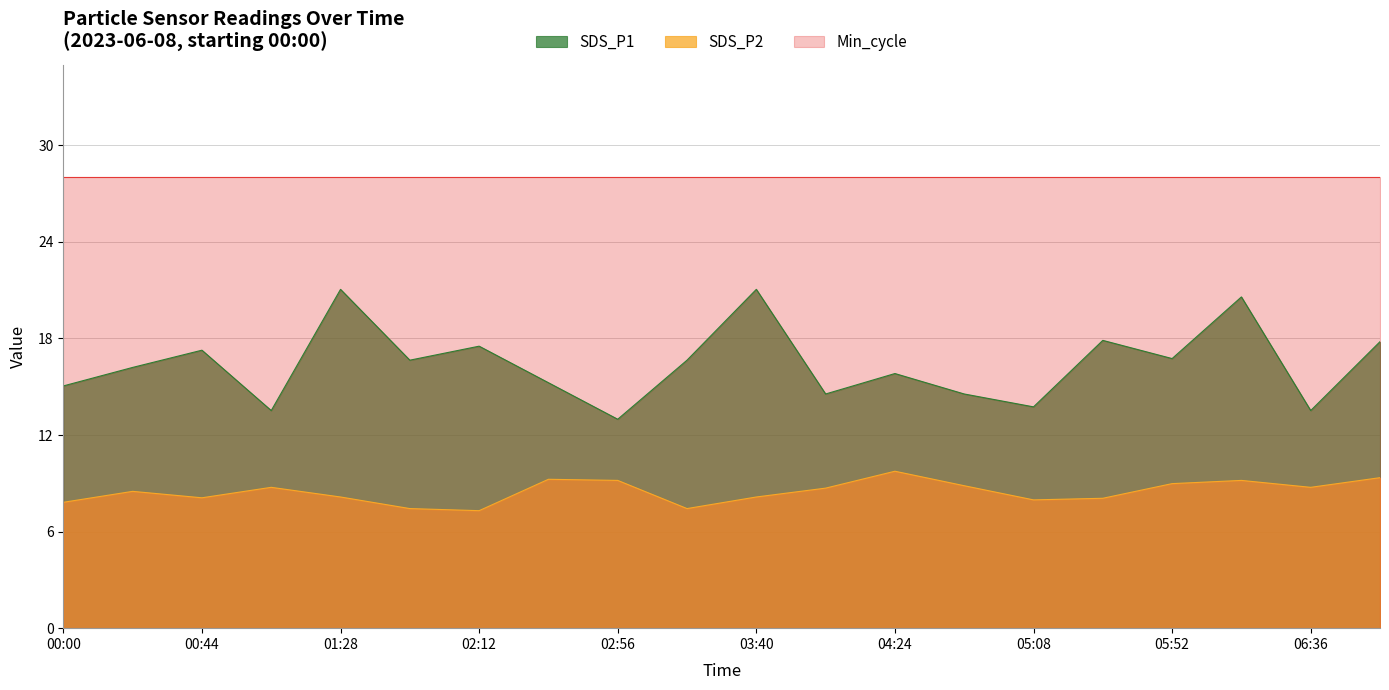

What position from the left is 05:30?

16